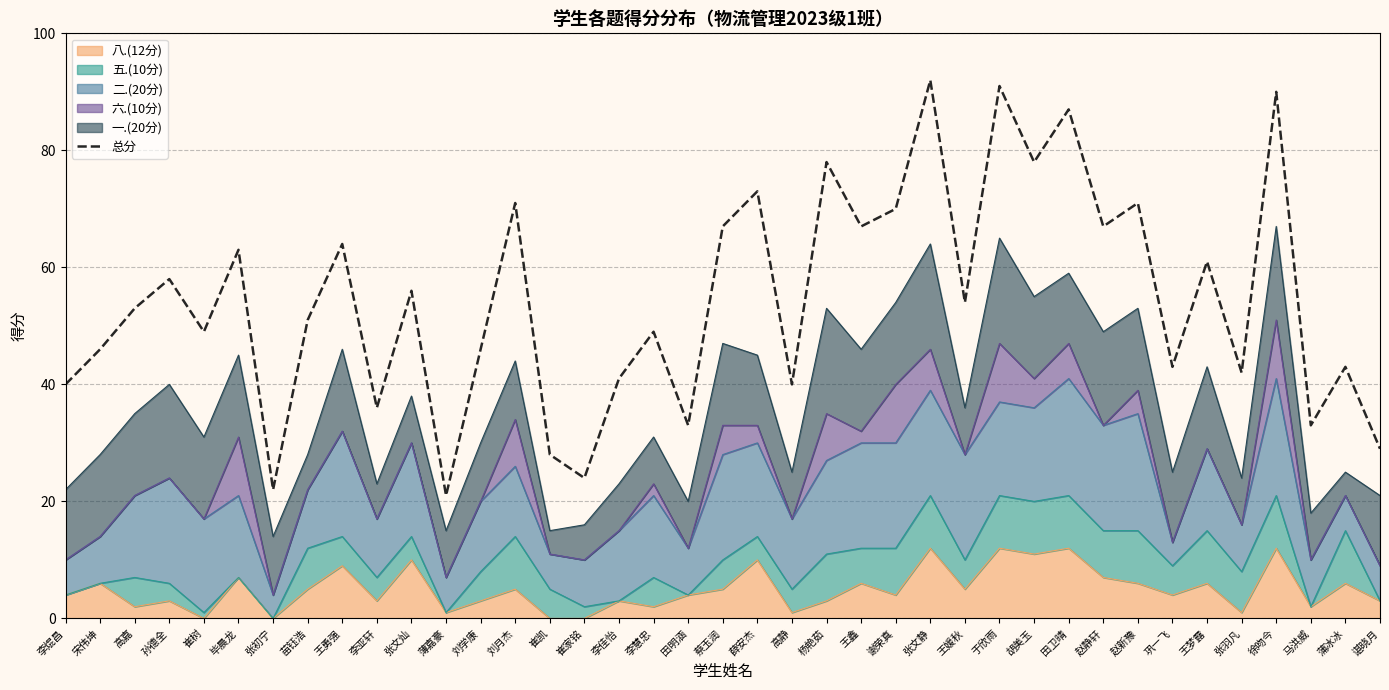

What is the maximum value shown in the chart?

92